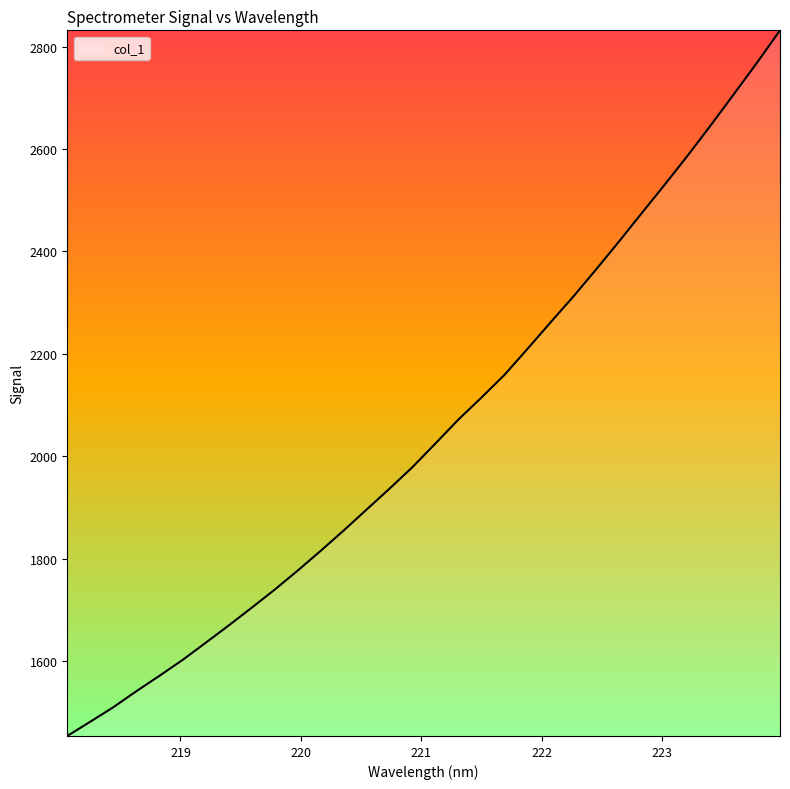

What is the smallest value displayed?

1453.5